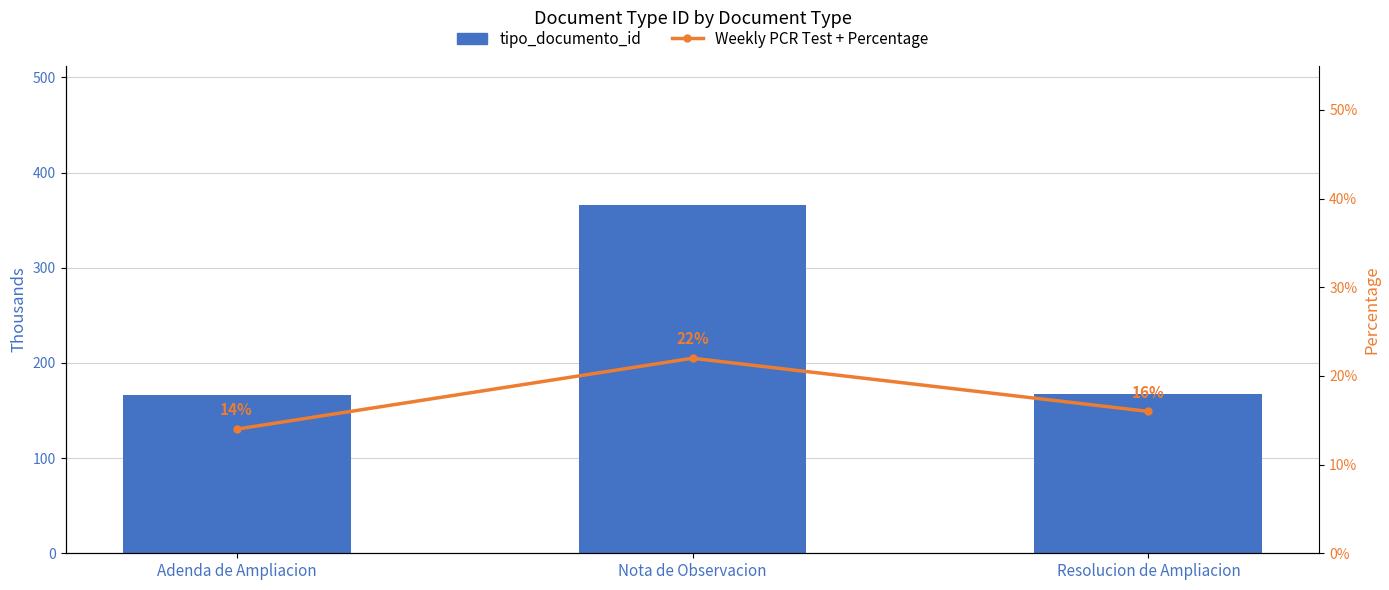

At which label does tipo_documento_id first exceed 167?

Nota de Observacion